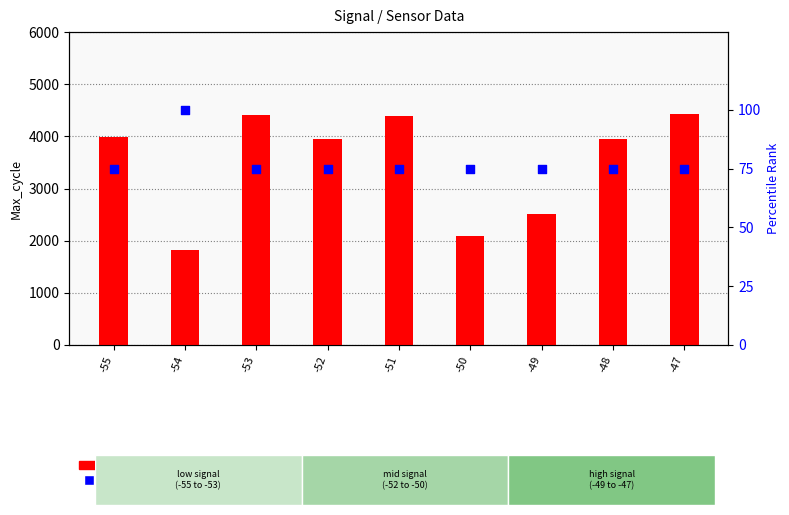

At how many categories does at least one series exceed 3895?

6